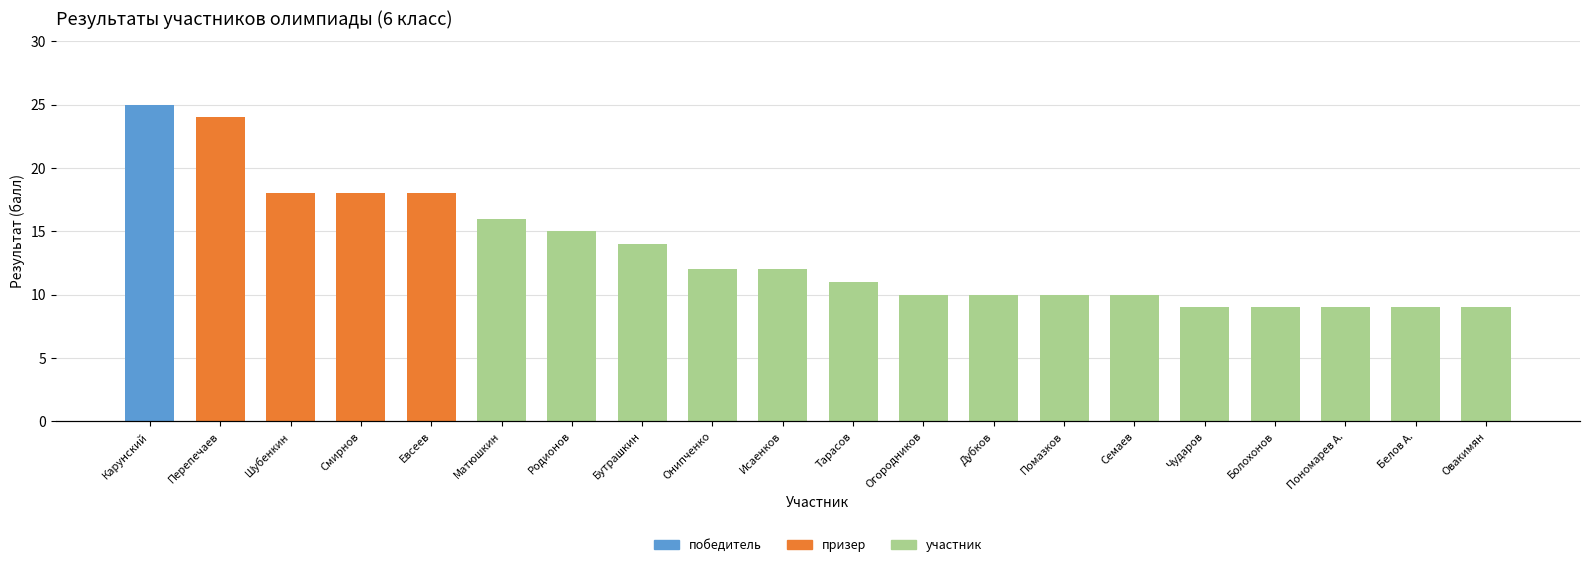

List the labels in order of value, largest first.

Карунский, Перепечаев, Шубенкин, Смирнов, Евсеев, Матюшкин, Родионов, Бутрашкин, Онипченко, Исаенков, Тарасов, Огородников, Дубков, Помазков, Семаев, Чударов, Болохонов, Пономарев А., Белов А., Овакимян